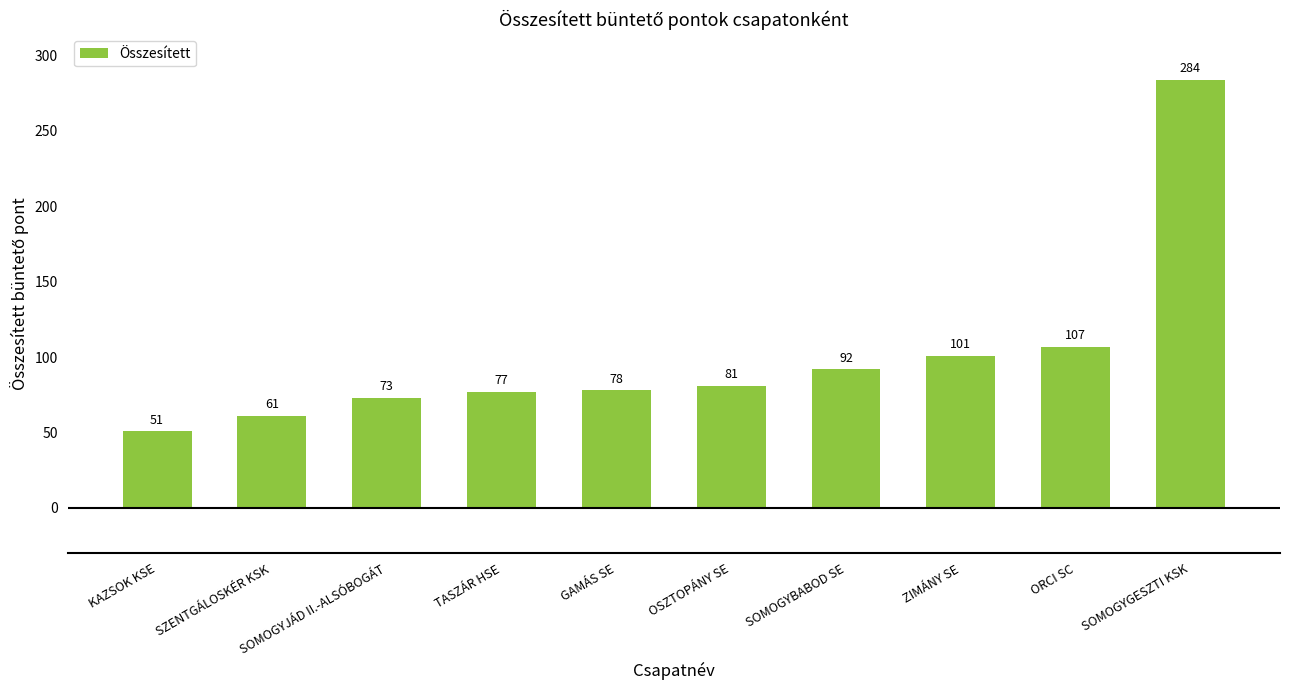

The chart shows a value of 101 at ZIMÁNY SE. True or false?

True